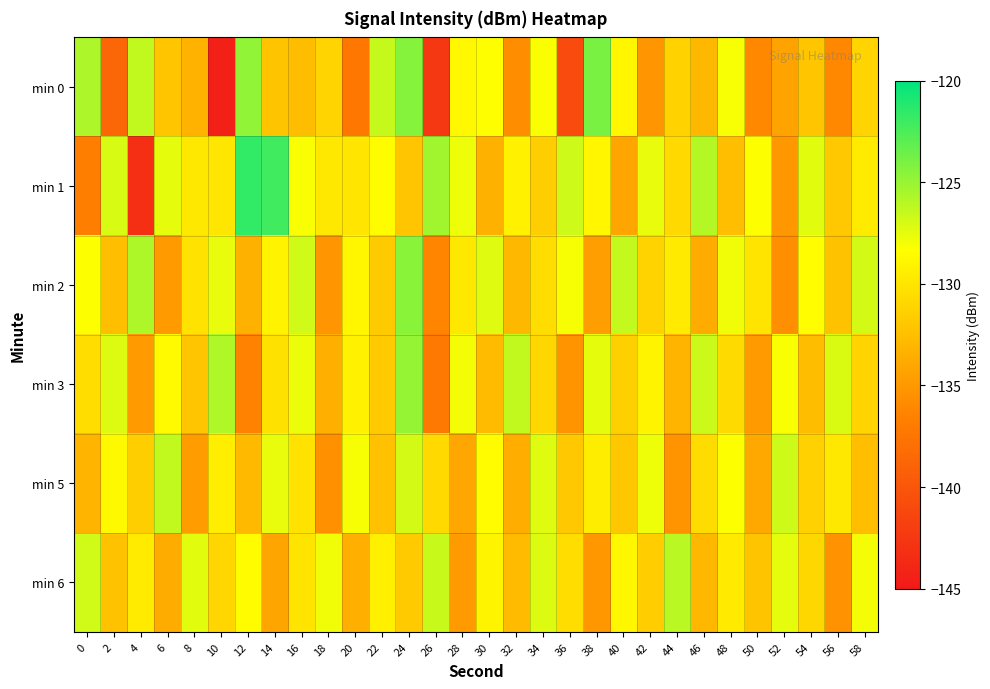

Rank the series by their maximum value, from lowest to highest.

min 5, min 6, min 3, min 2, min 0, min 1